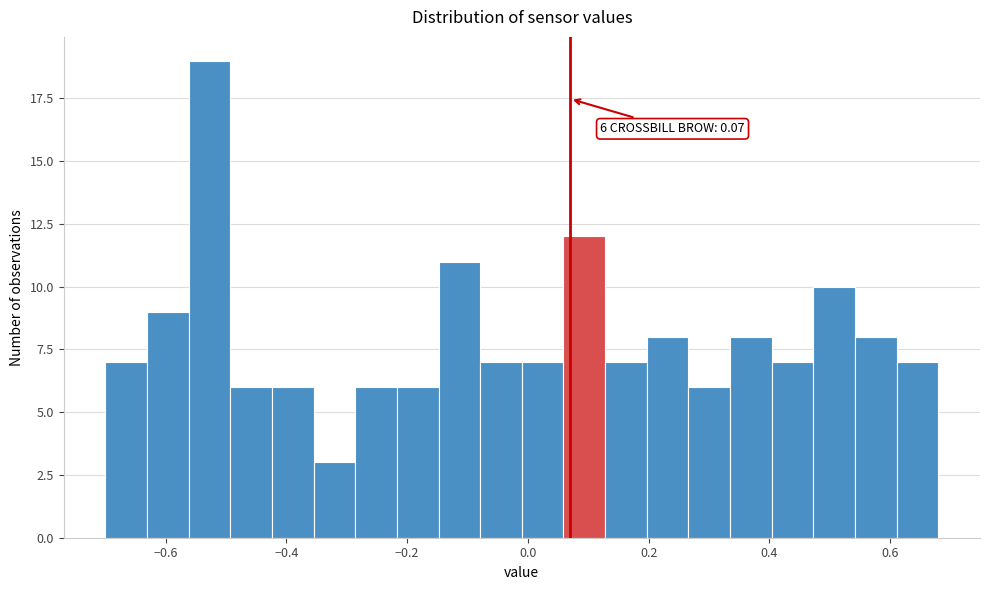

Around what value on the x-axis is the tallest bar? Give the approximate position of its centre, as read against the axis.

-0.52